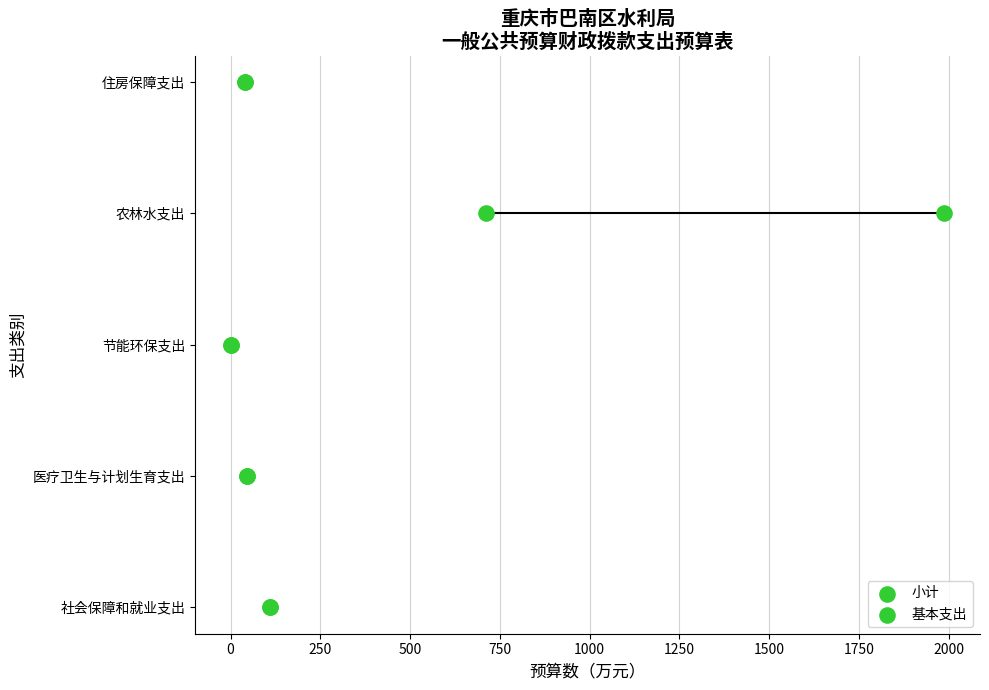

Which series reaches the maximum Y coordinate?

小计